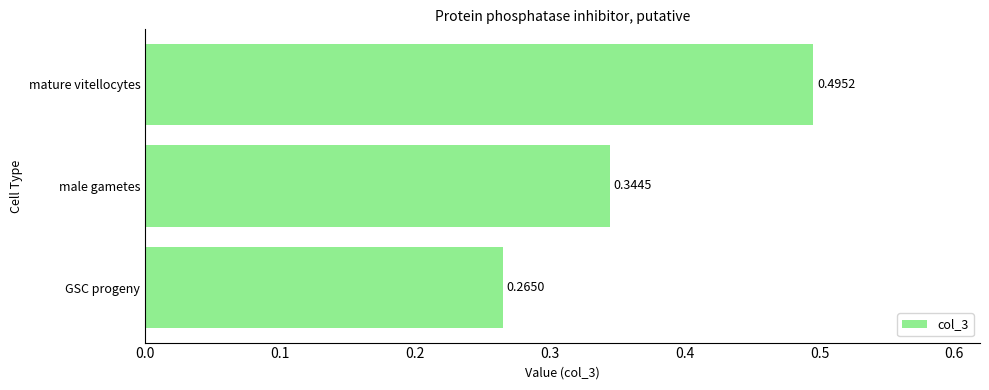

Rank the categories by value from highest to lowest.

mature vitellocytes, male gametes, GSC progeny